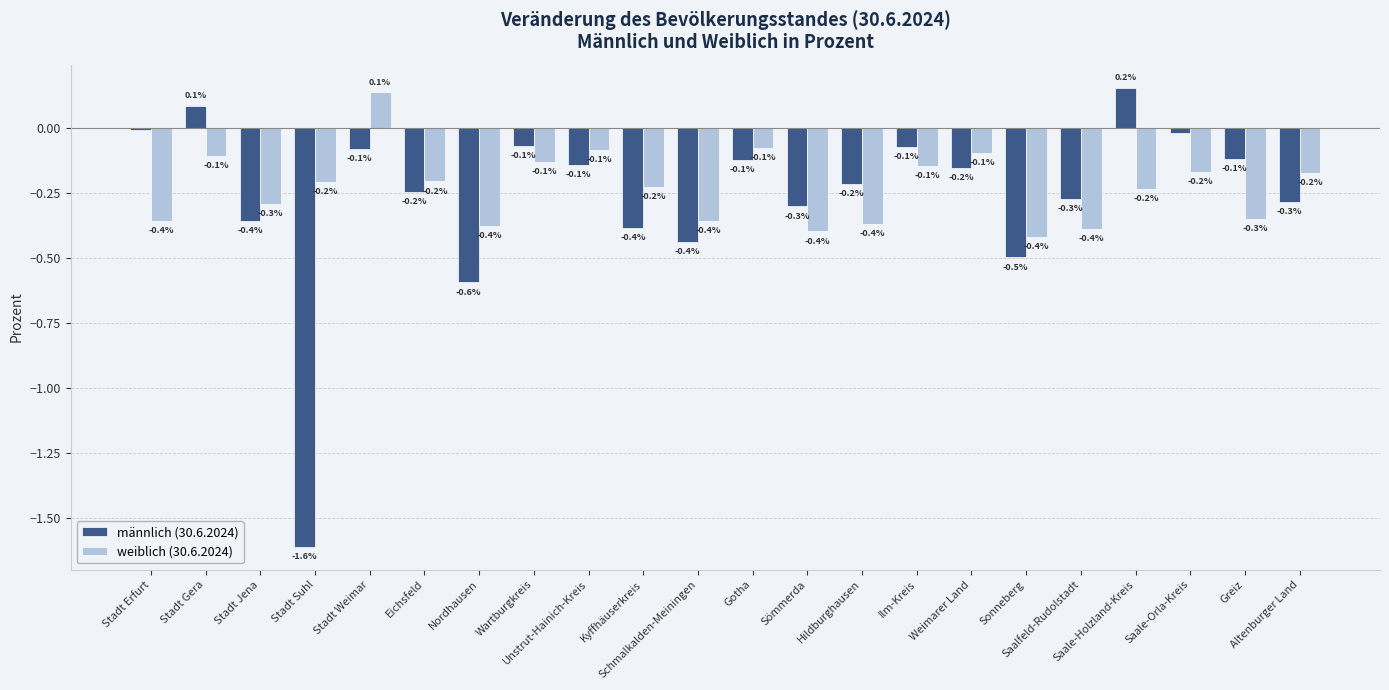

How many groups of bars are there?

22